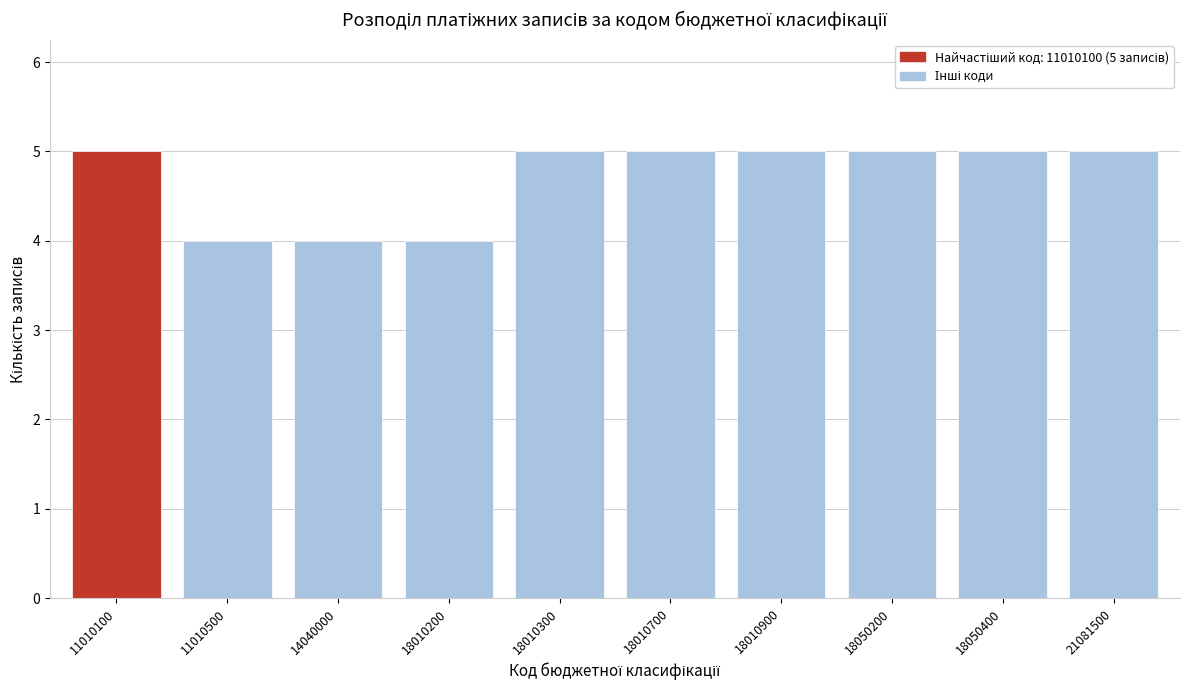

Reading left to right, transcribe all the data shown in this chart.

11010100=5	11010500=4	14040000=4	18010200=4	18010300=5	18010700=5	18010900=5	18050200=5	18050400=5	21081500=5